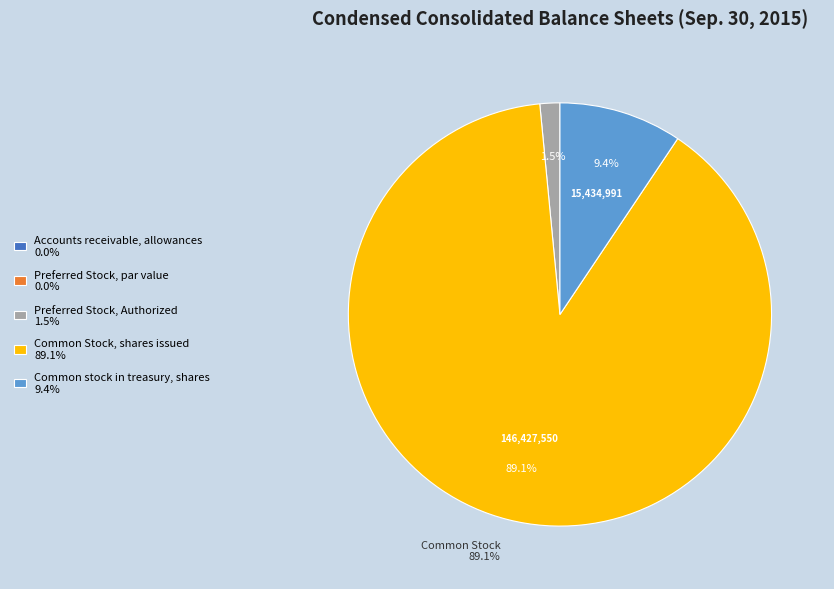

Which has a higher value, Preferred Stock, Authorized 1.5% or Common Stock, shares issued 89.1%?

Common Stock, shares issued 89.1%